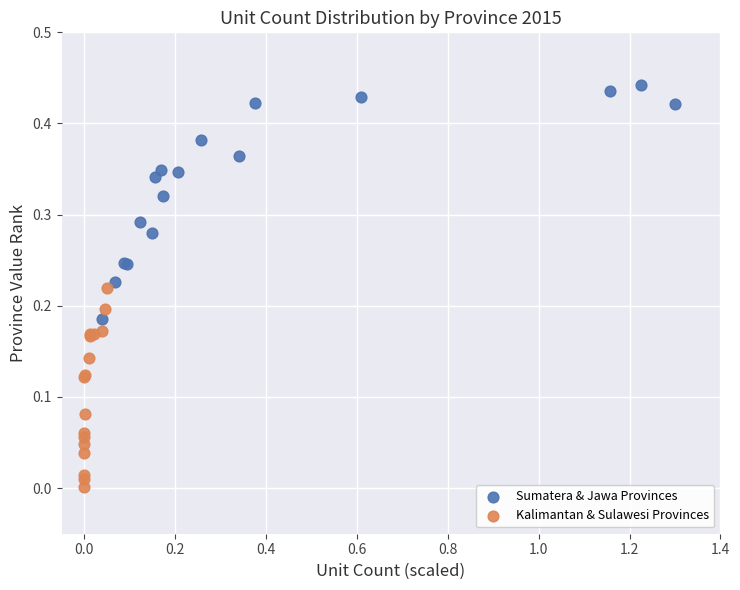

Which series reaches the minimum Y coordinate?

Kalimantan & Sulawesi Provinces